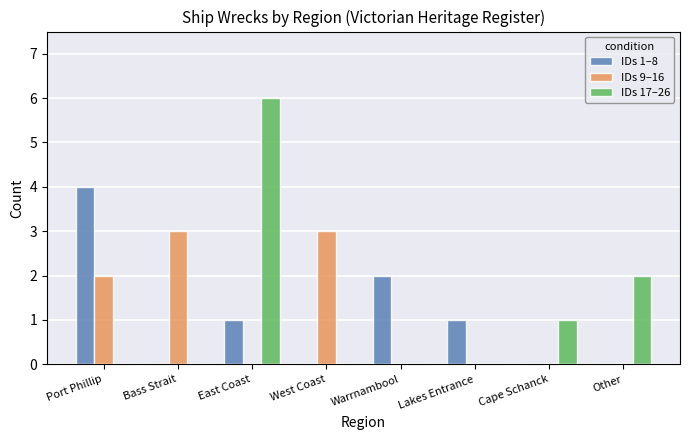

How many groups of bars are there?

8